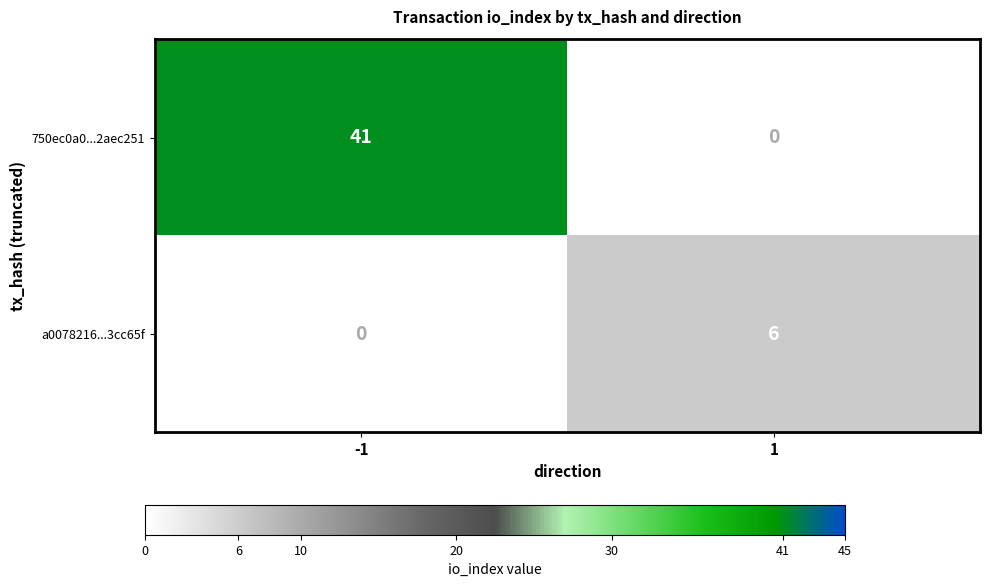

The a0078216...3cc65f series shows 6 at 1. True or false?

True